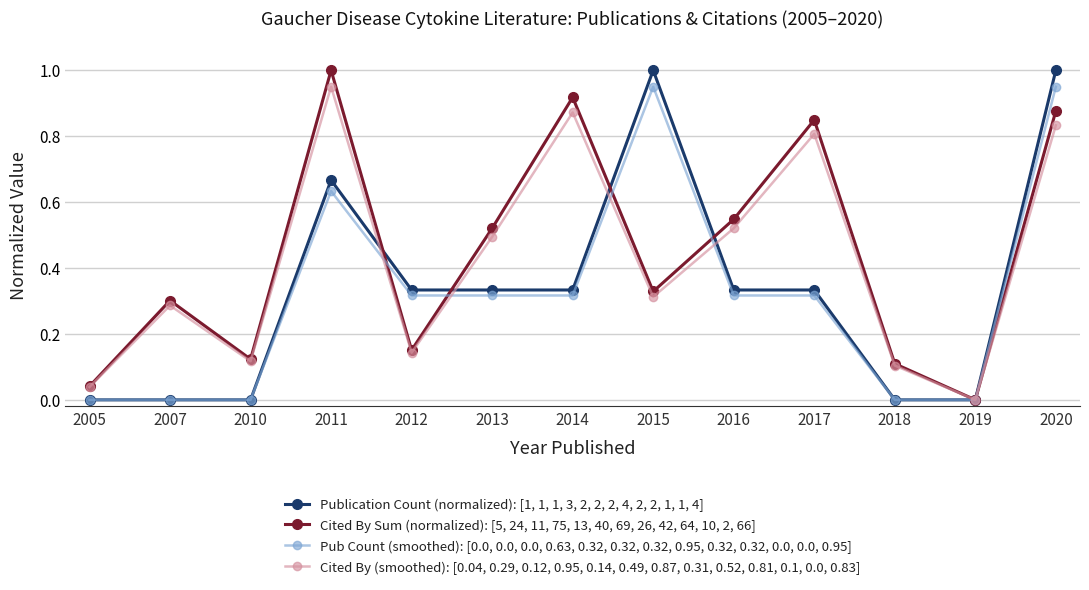

What is the maximum value for Cited By Sum (normalized): [5, 24, 11, 75, 13, 40, 69, 26, 42, 64, 10, 2, 66]?

1.0